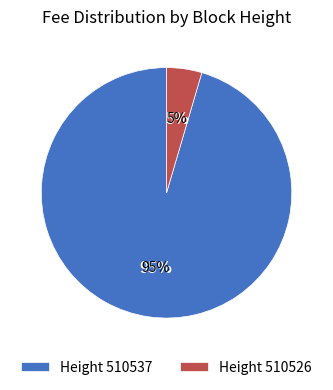

Which has a higher value, 510537 or 510526?

510537